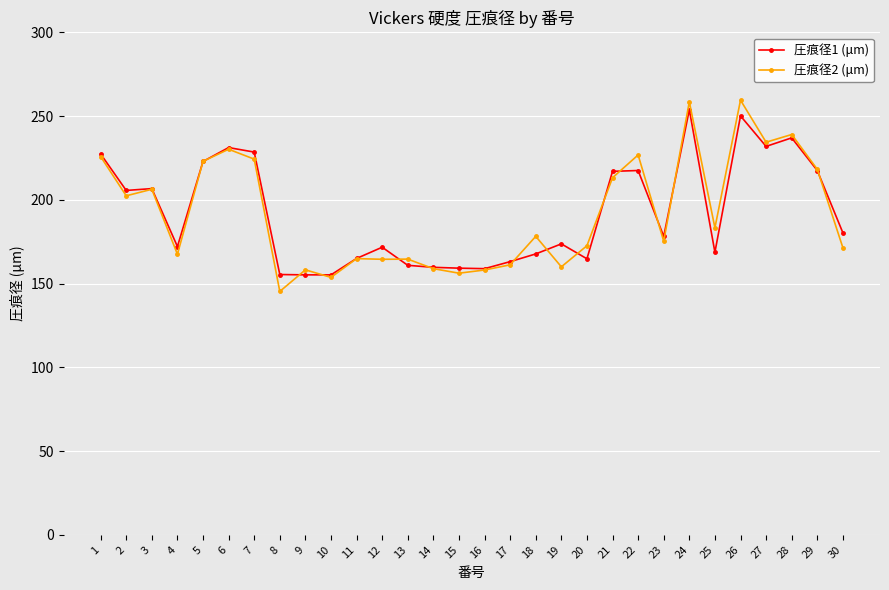

Which series changed the most between 5 and 30?

圧痕径2 (μm)